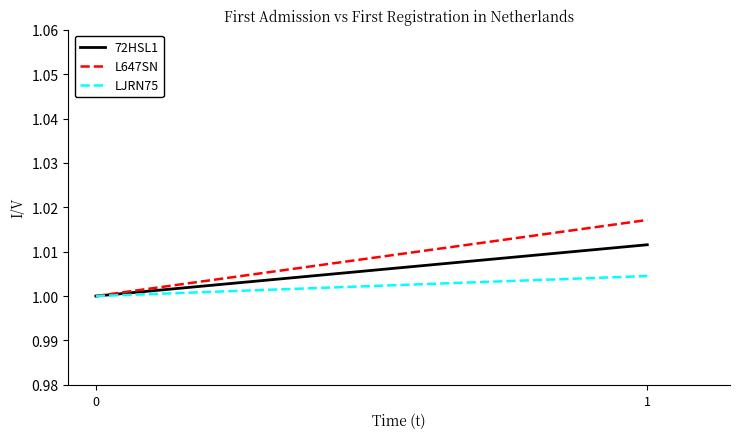

What is the sum of all L647SN values?

2.0